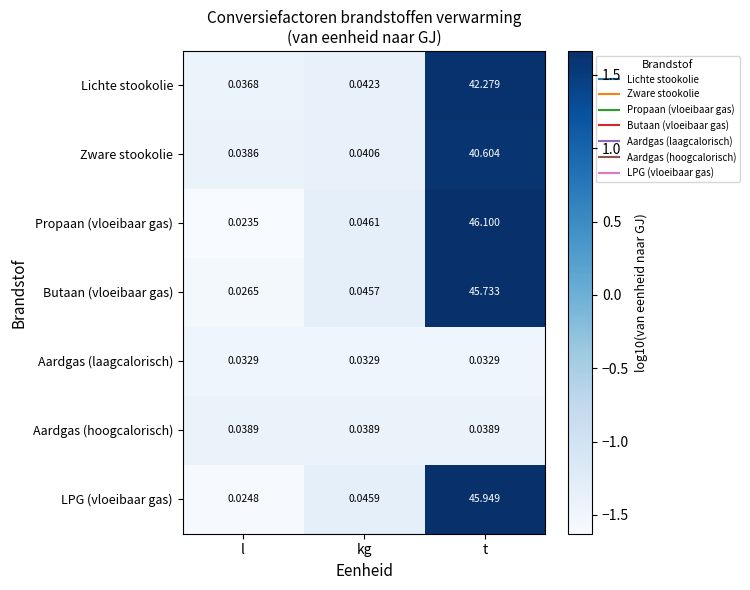

At which category is the sum across all series the highest?

t